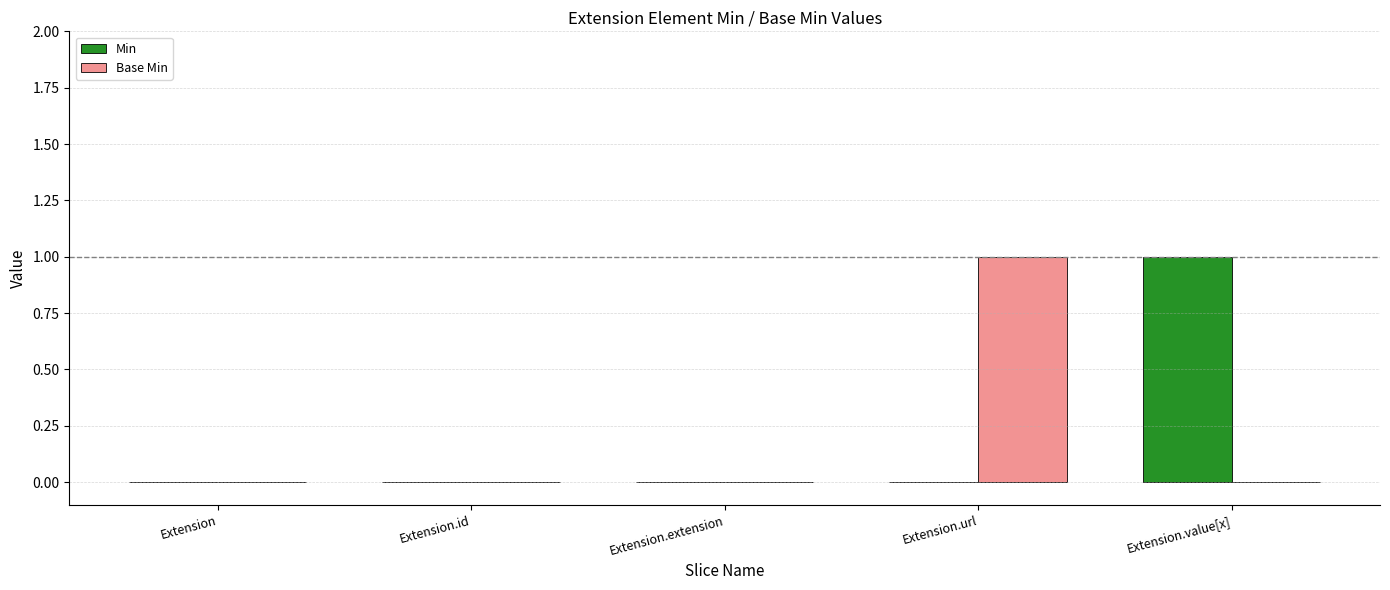

What are all the series names shown in the legend?

Min, Base Min